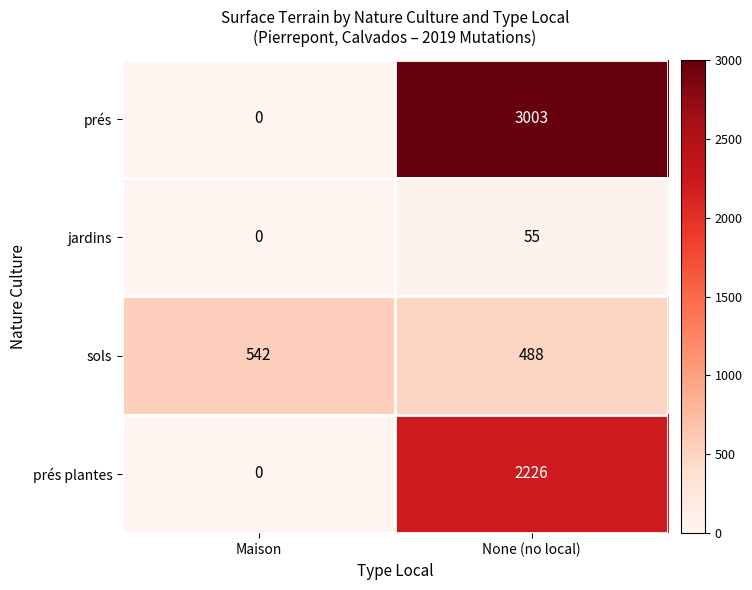

What is the average value of the prés plantes series?

1113